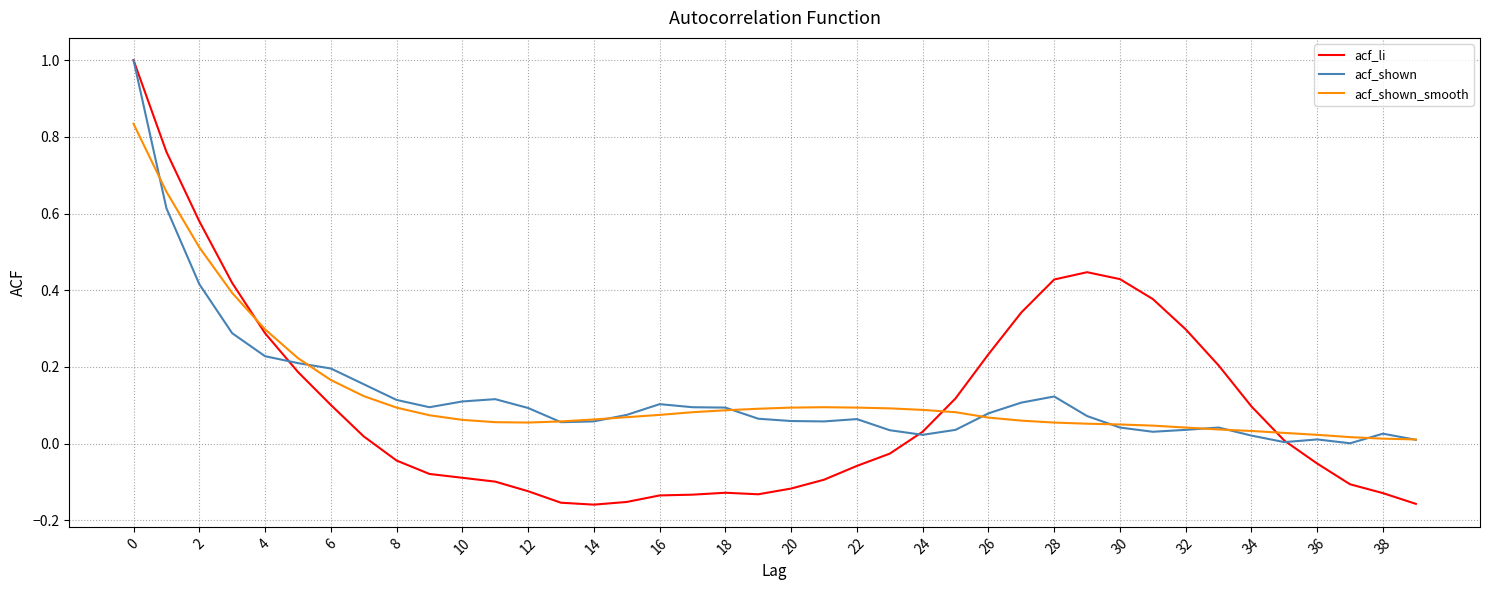

What is the greatest value displayed?

1.0